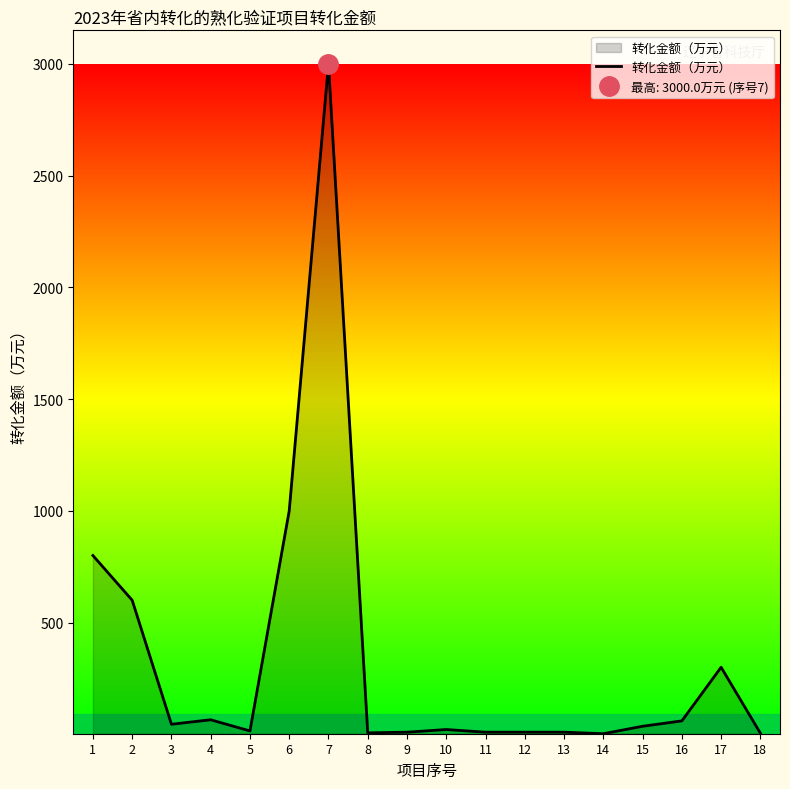

What is the minimum value shown in the chart?

2.6